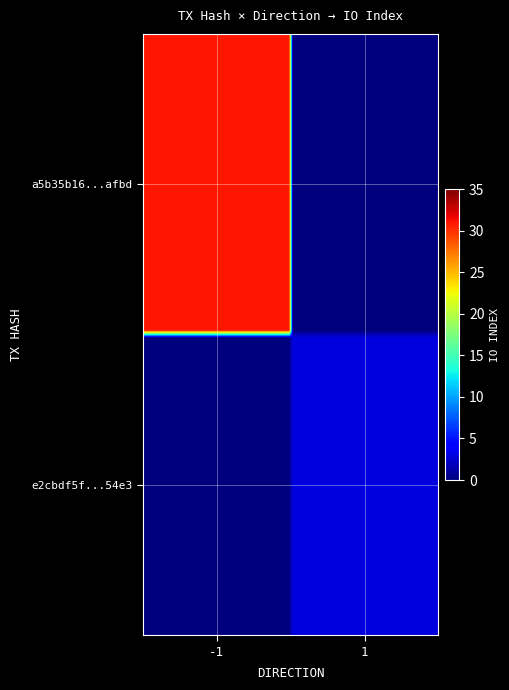

Rank the series by their maximum value, from highest to lowest.

a5b35b16949a1b216ce5e846bb259e6a662afbd, e2cbdf5f2da412cf6a01023429445f1cbef54e3